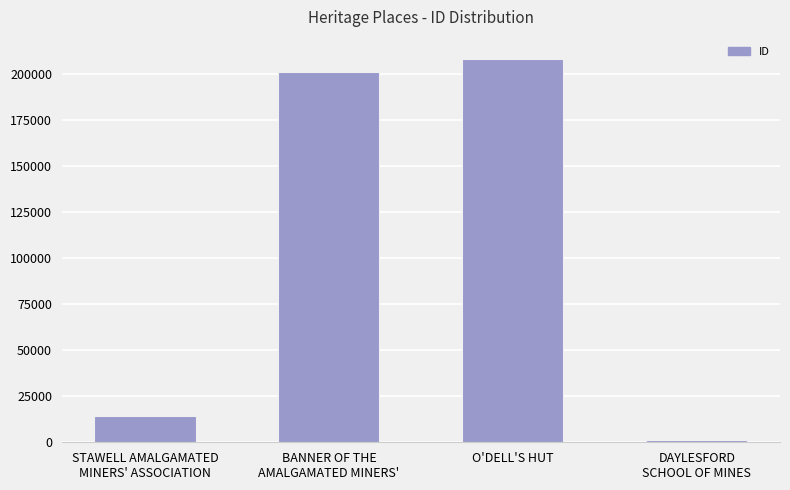

What is the greatest value displayed?

208262